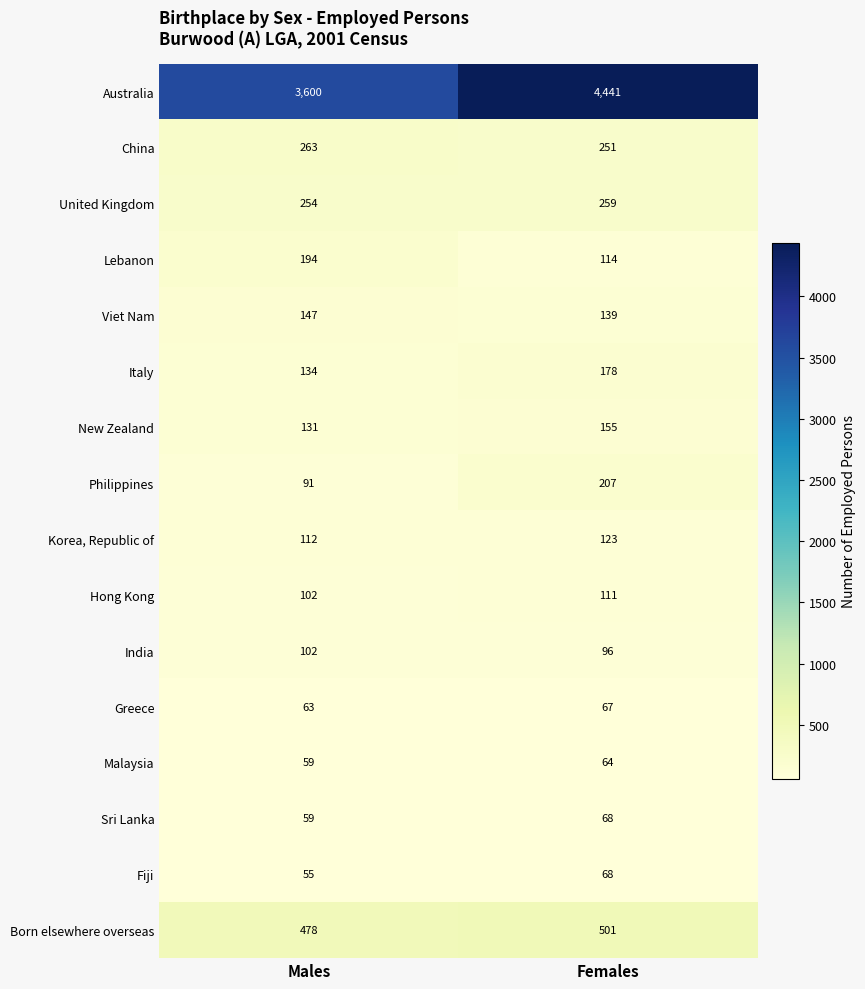

What is the difference between the maximum and minimum values in the Greece series?

4